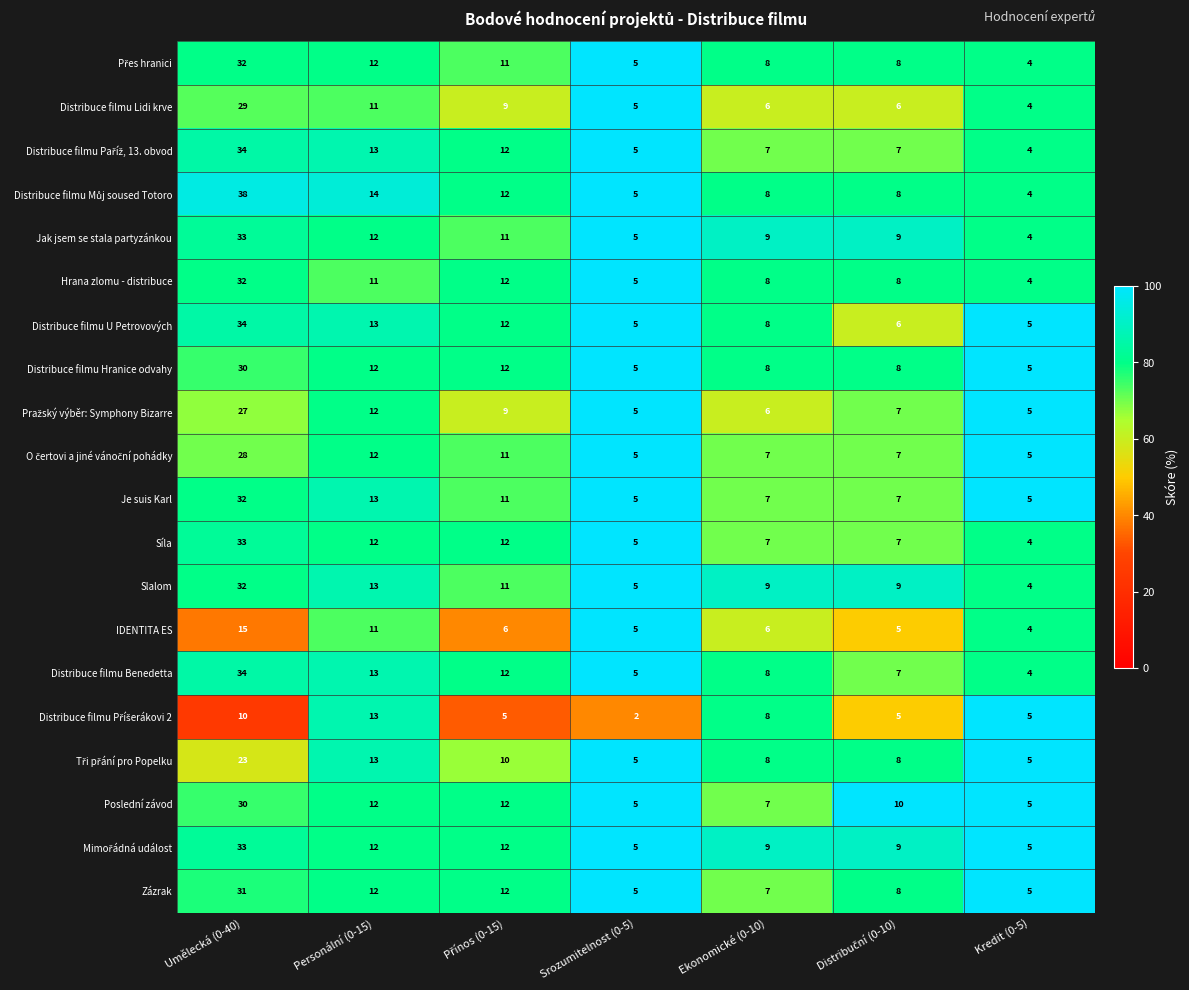

Which category has the highest value across all series?

Umělecká (0-40)